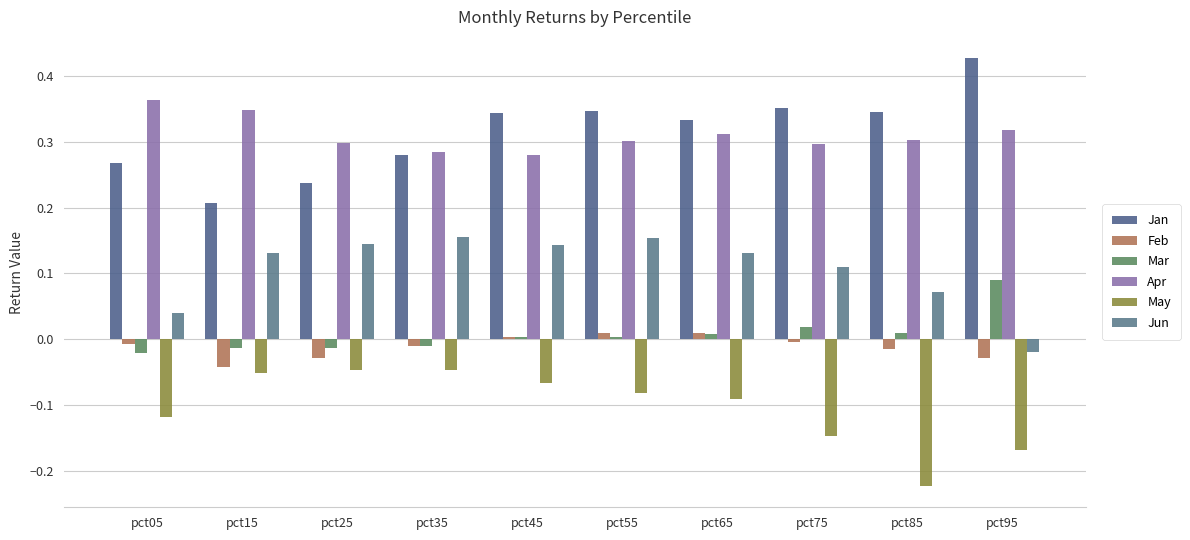

At how many categories does at least one series exceed 0?

10